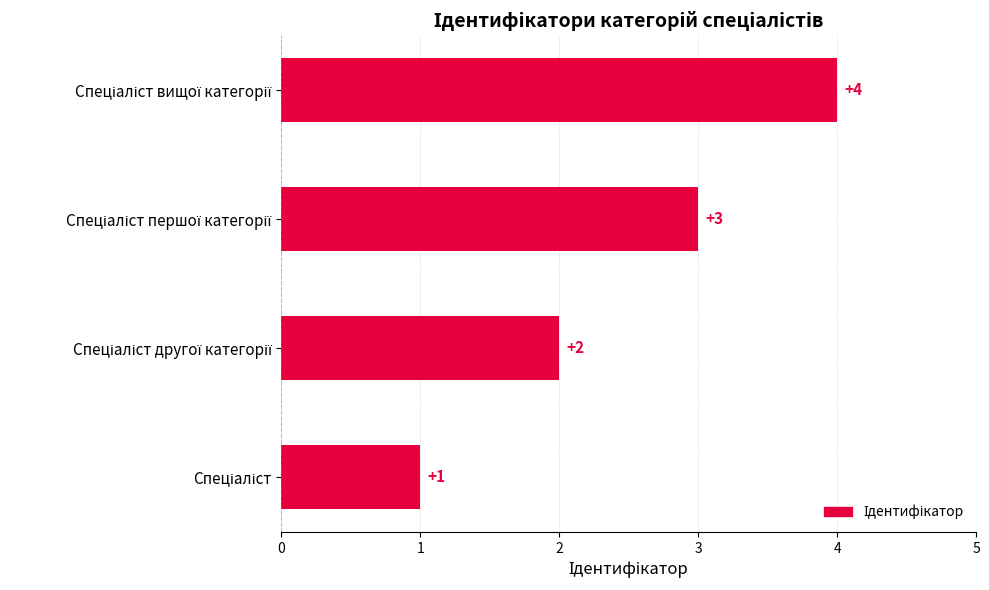

How many values are between 2 and 4?

3